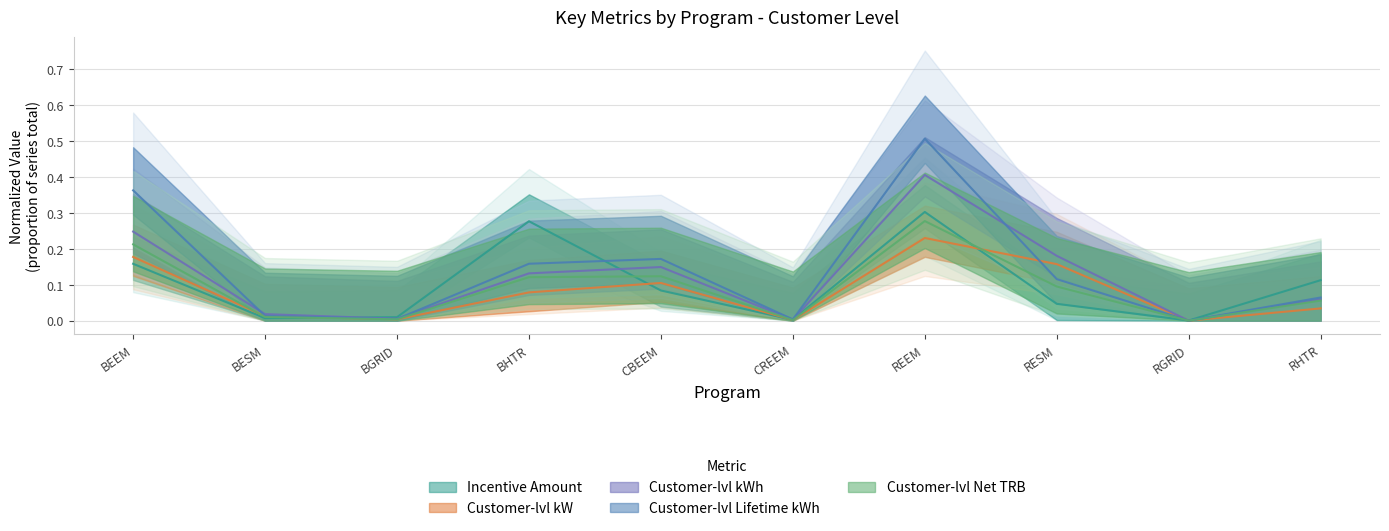

At which label does Customer-lvl kW reach its peak?

REEM